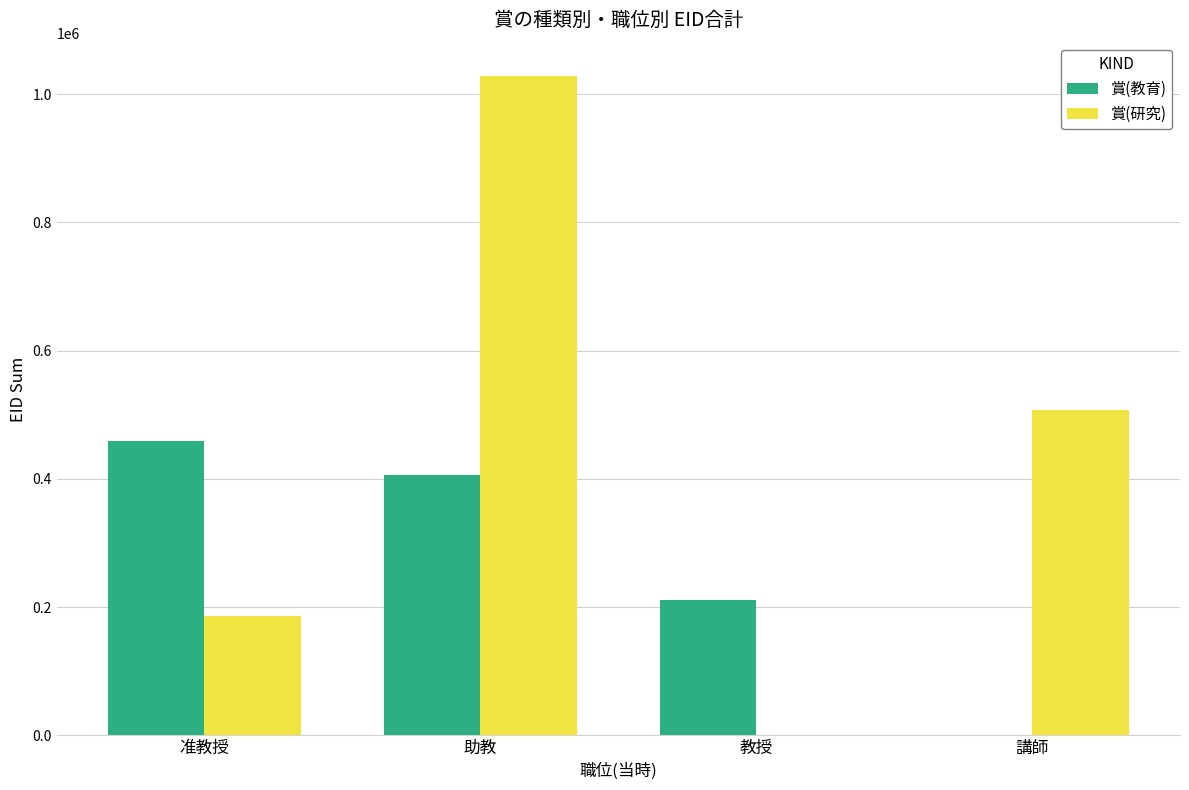

The 賞(教育) series shows 210982 at 教授. True or false?

True